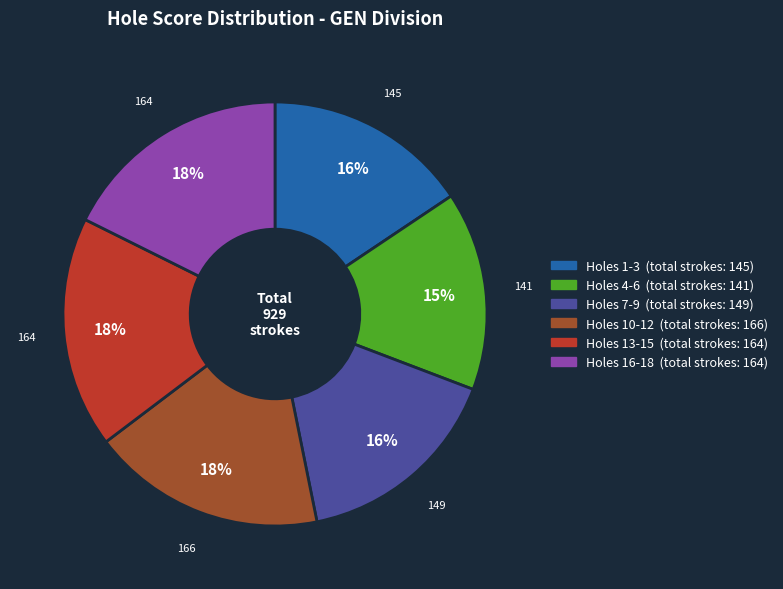

Does any single category account for the majority?

No